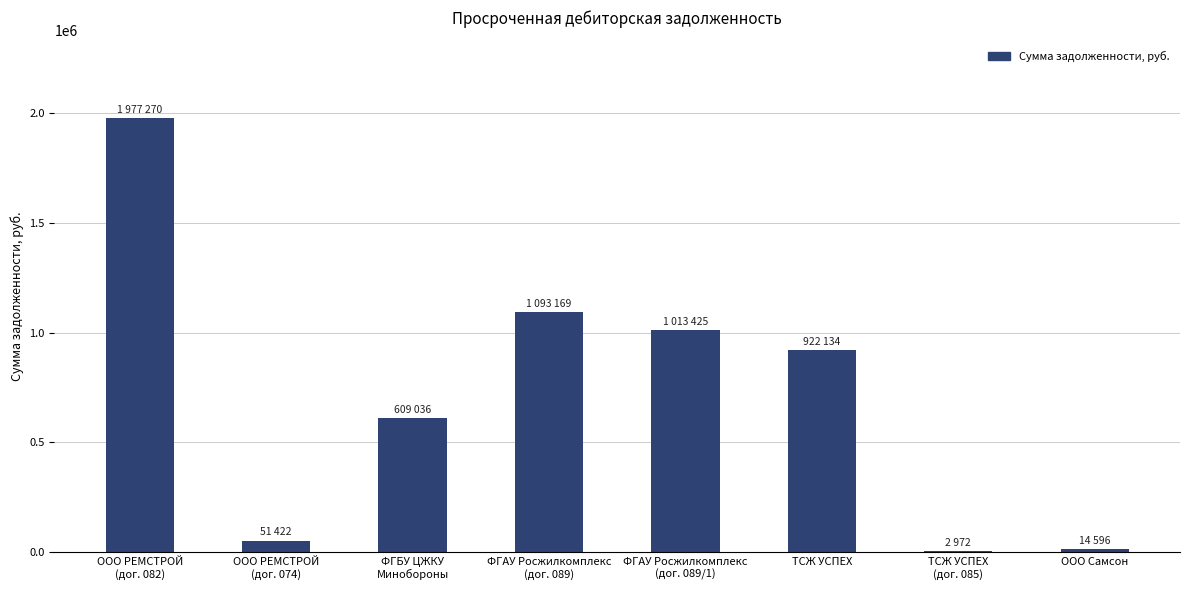

Which has a higher value, ООО РЕМСТРОЙ
(дог. 074) or ООО РЕМСТРОЙ
(дог. 082)?

ООО РЕМСТРОЙ
(дог. 082)